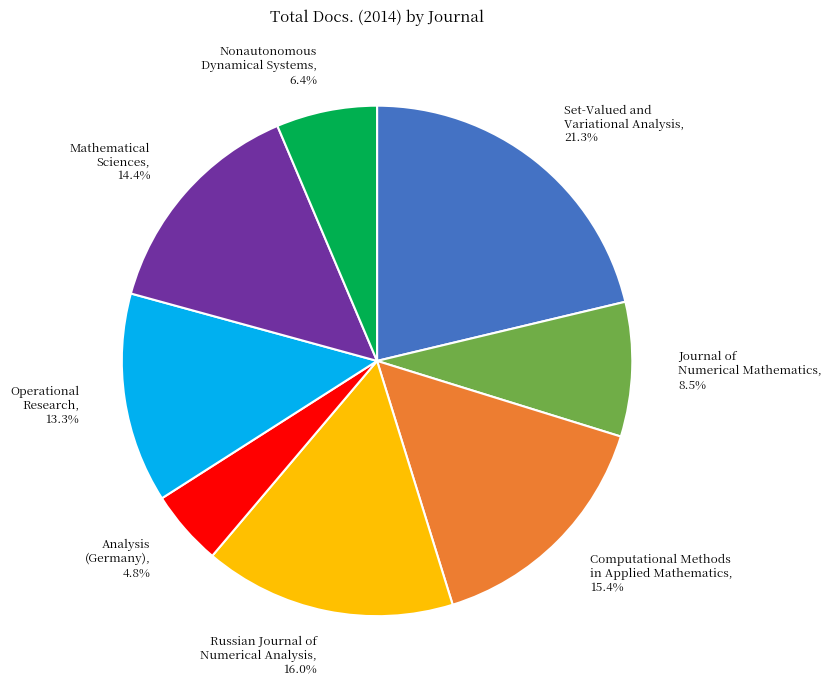

Is there any slice that represents more than half of the pie?

No